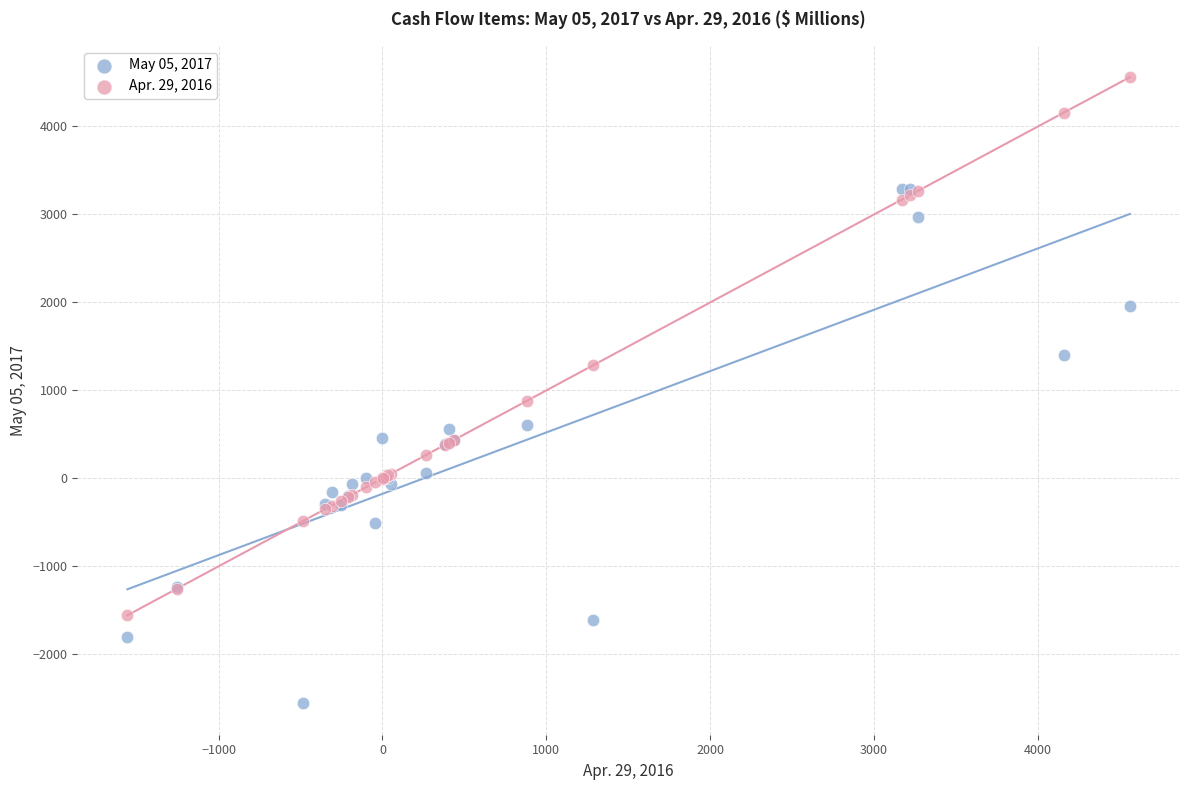

Which series contains the highest Y value?

Apr. 29, 2016